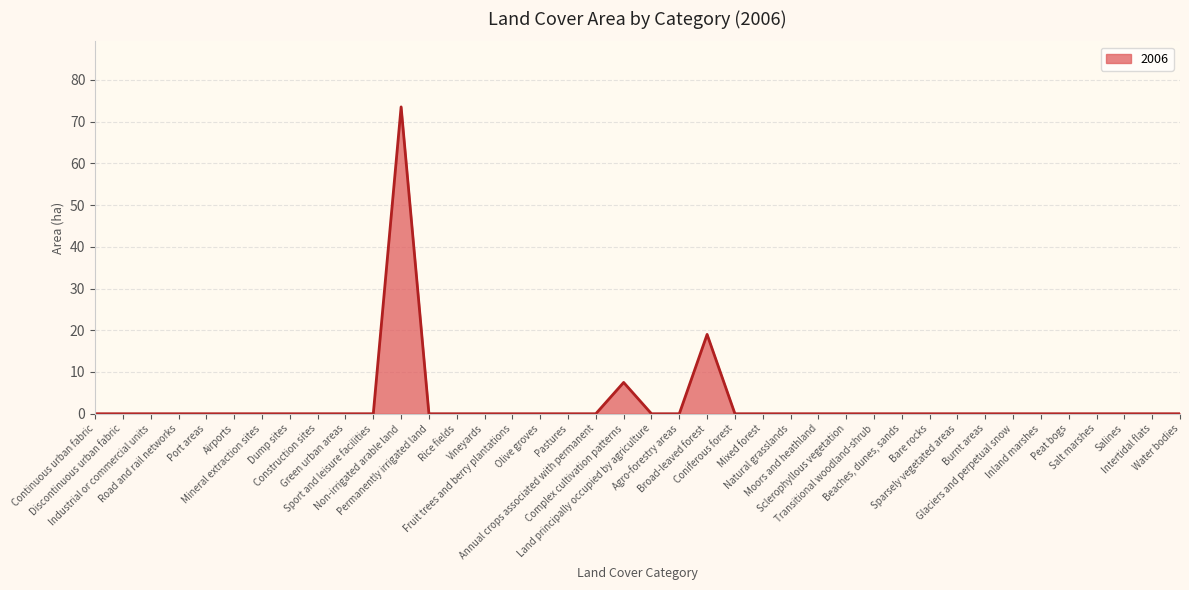

How many lines are shown in the chart?

1